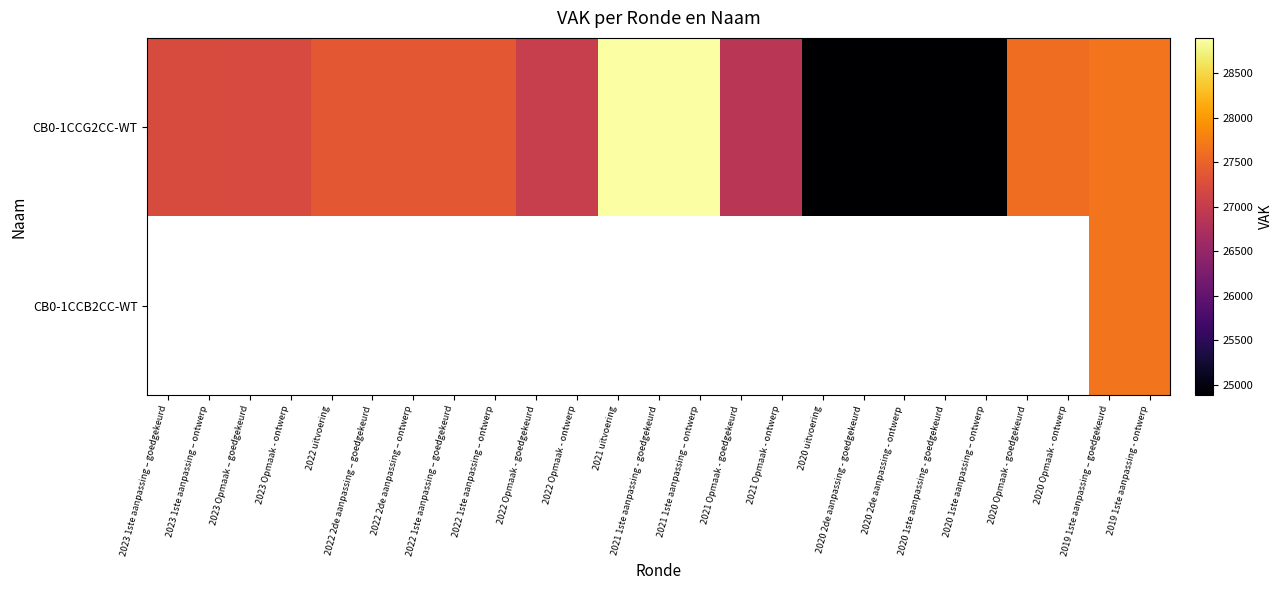

Count the number of categories in the chart.

25